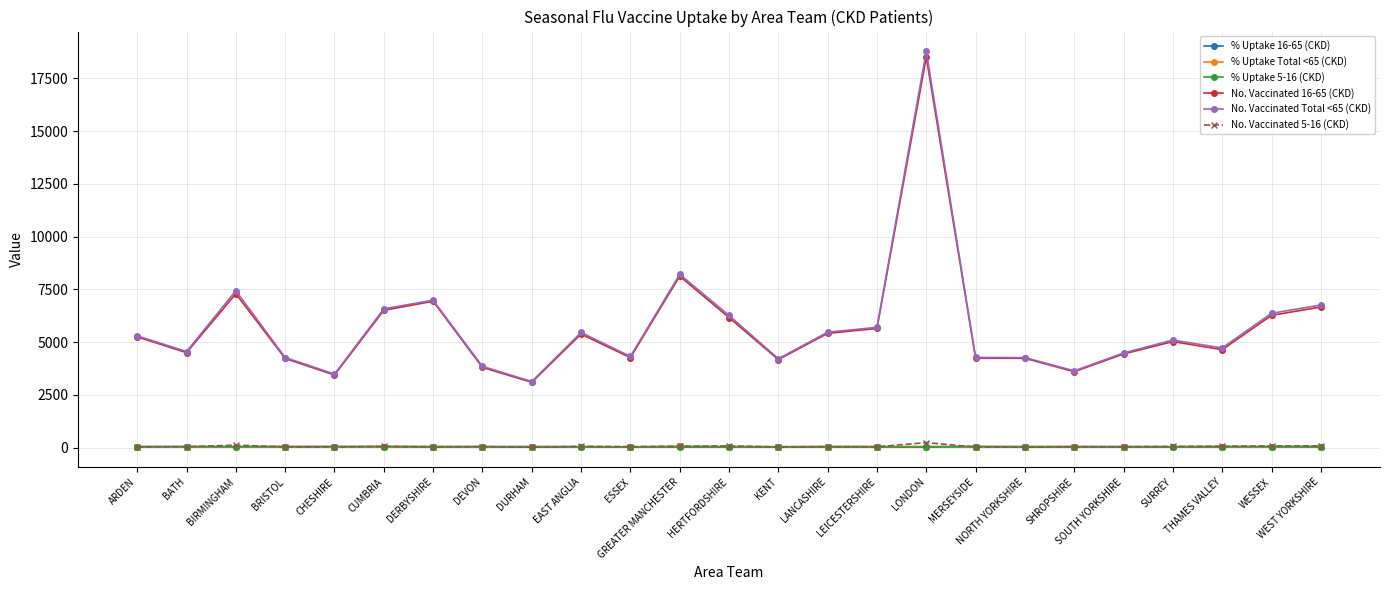

True or false: % Uptake 16-65 (CKD) and No. Vaccinated 16-65 (CKD) intersect in this chart.

False